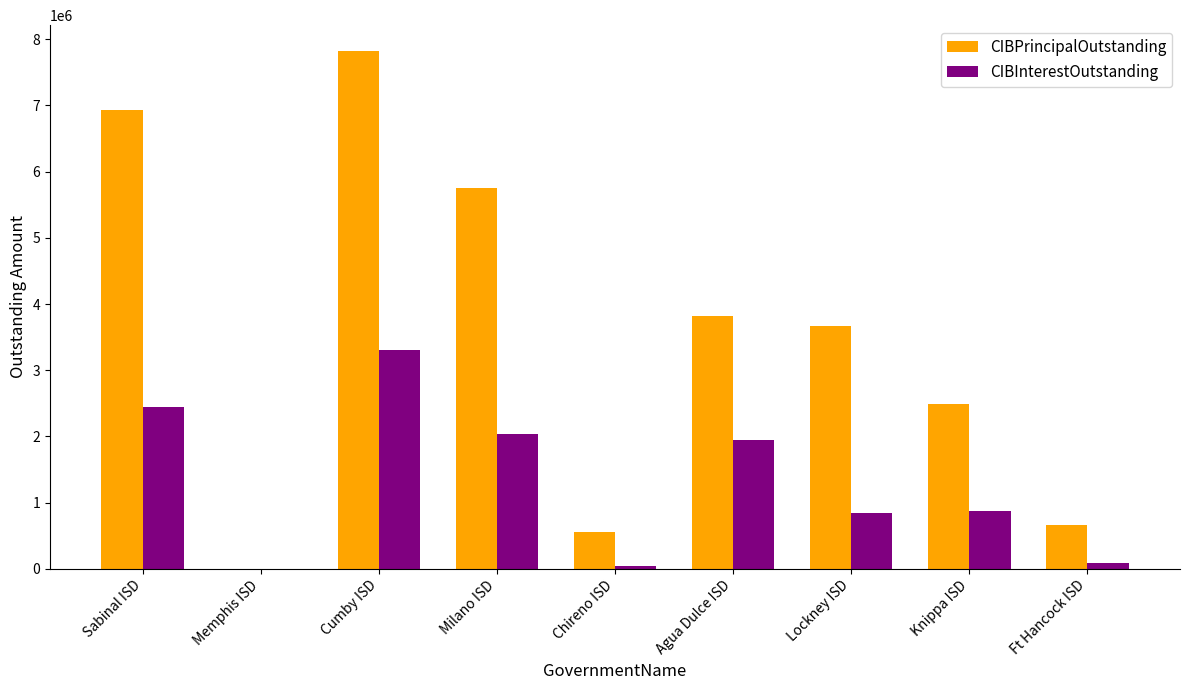

The value of CIBPrincipalOutstanding at Memphis ISD is -3408337.8. True or false?

False